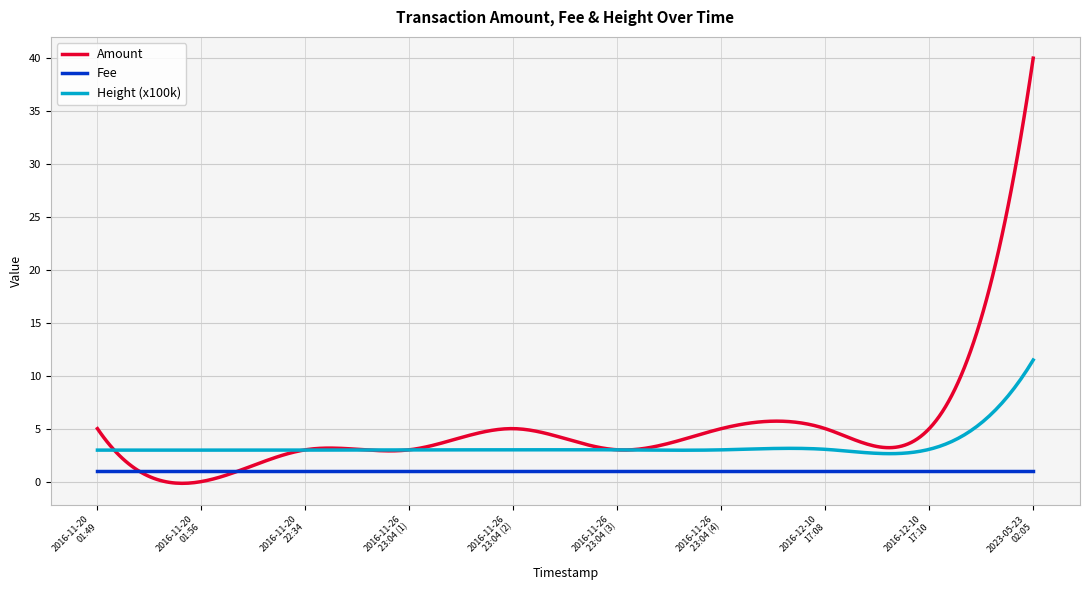

Which series has the largest total across all categories?

Amount